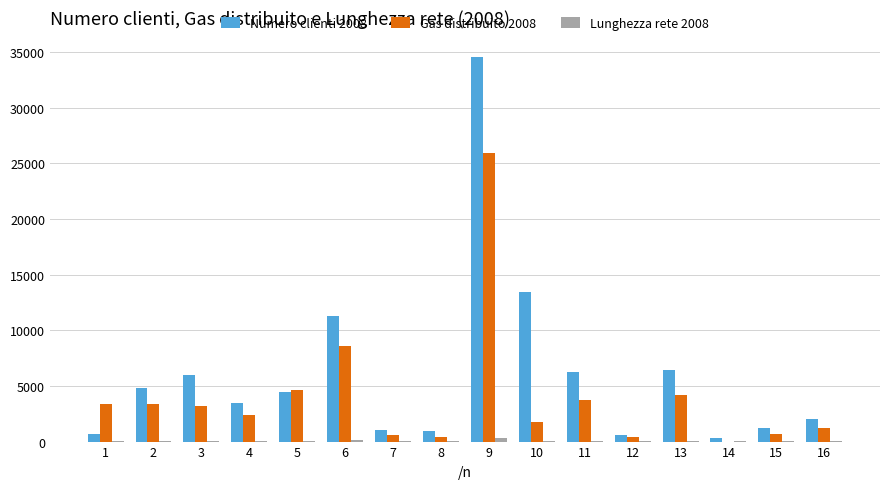

What is the total value across all series at 3?

9235